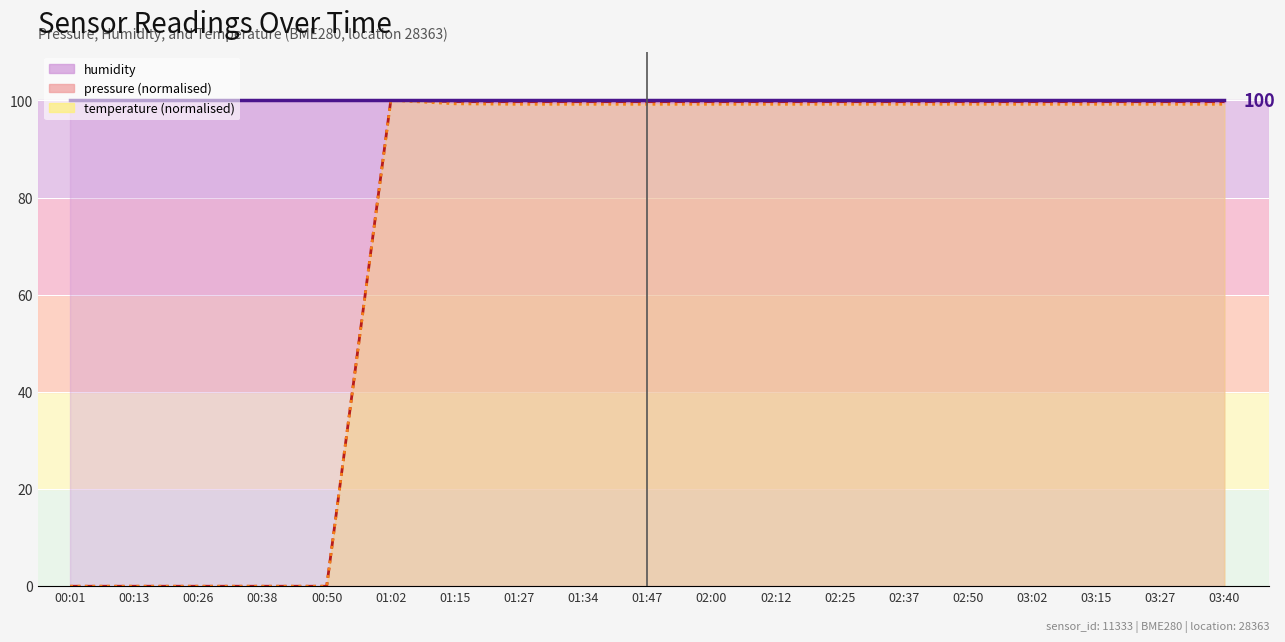

True or false: temperature_norm_line and pressure_norm_line intersect in this chart.

False